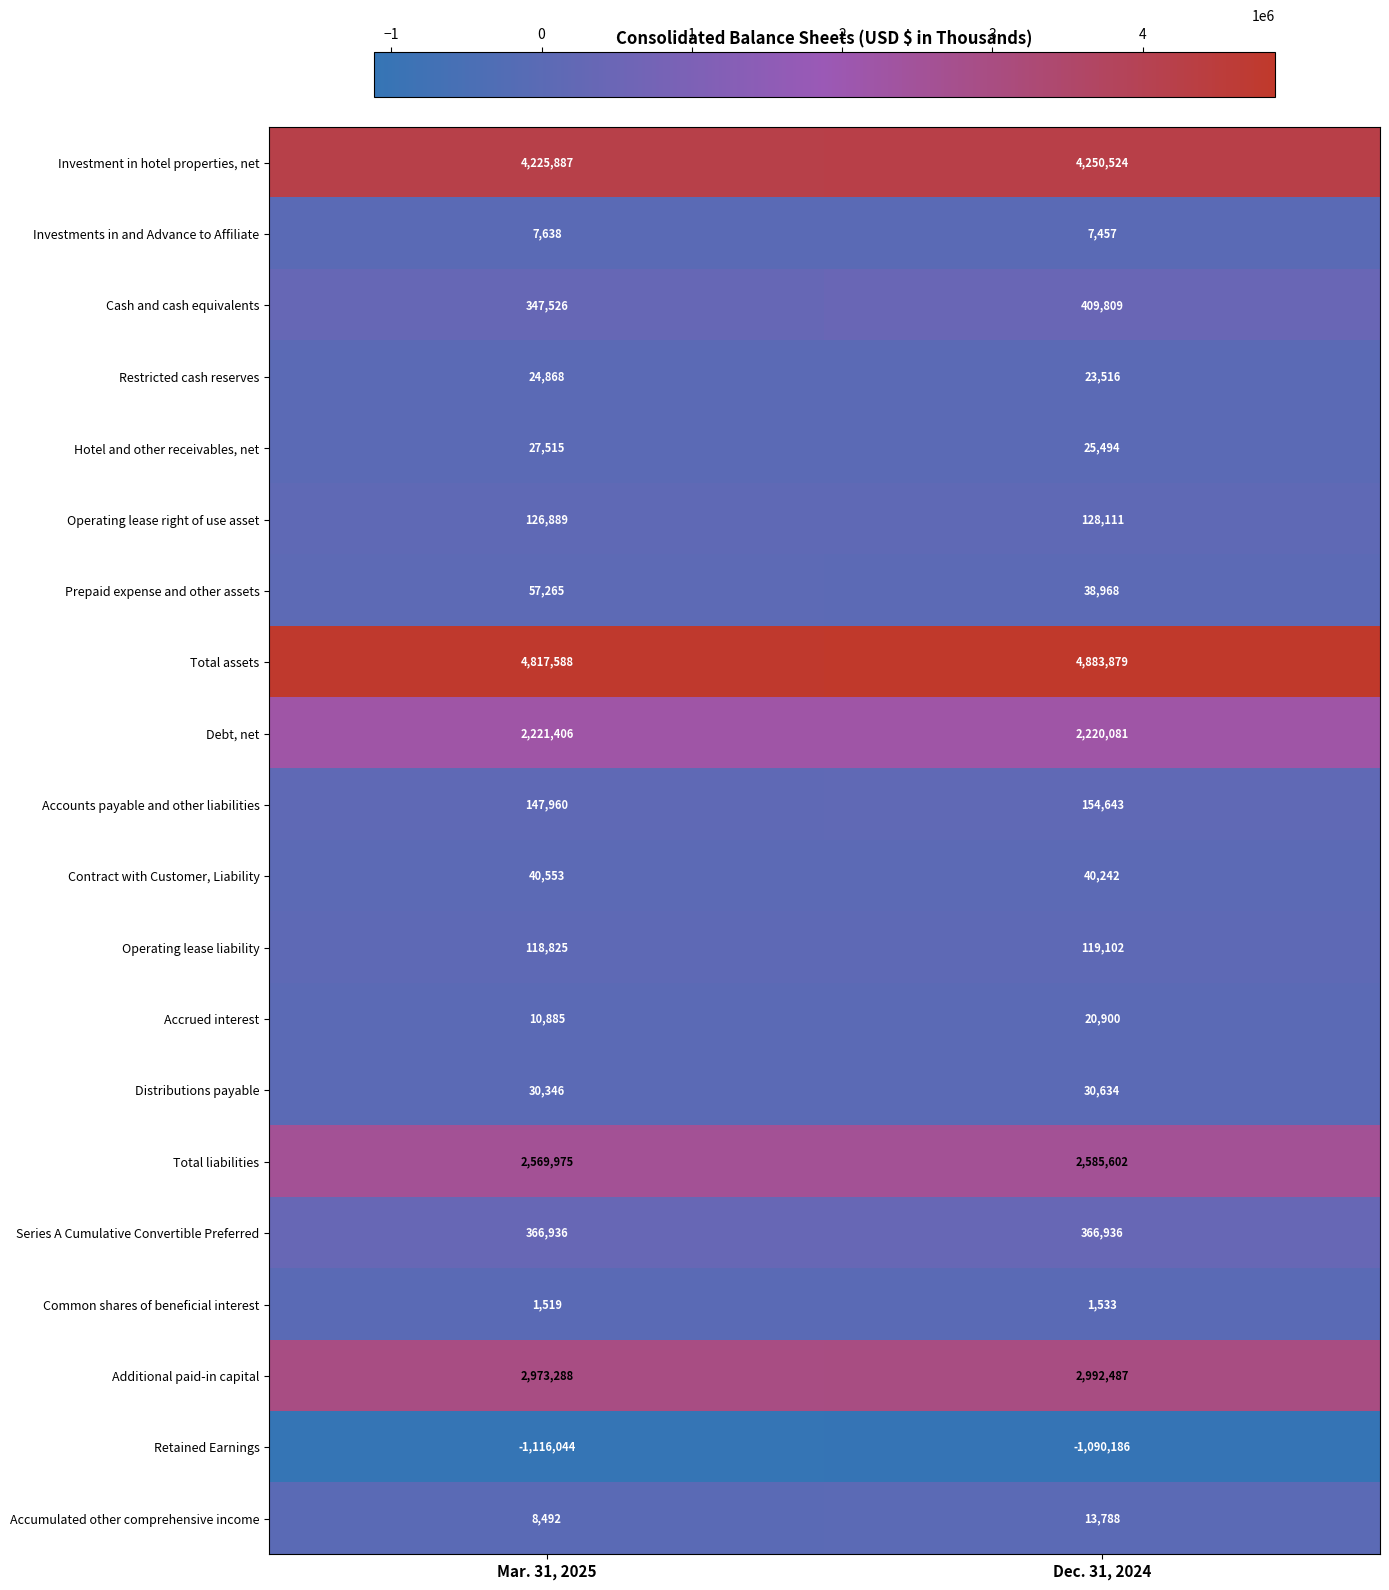

What is the average value of the Contract with Customer, Liability series?

40398